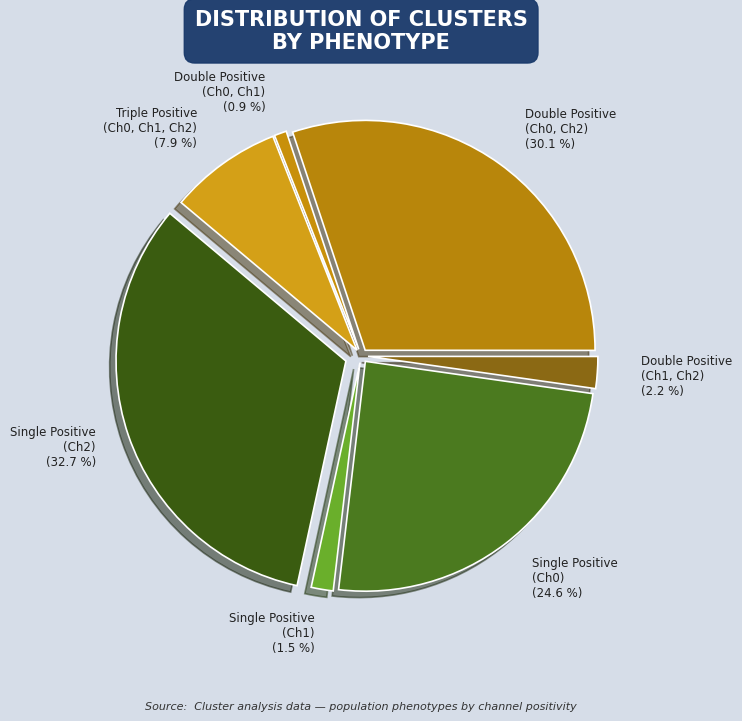

How many segments does this pie chart have?

7